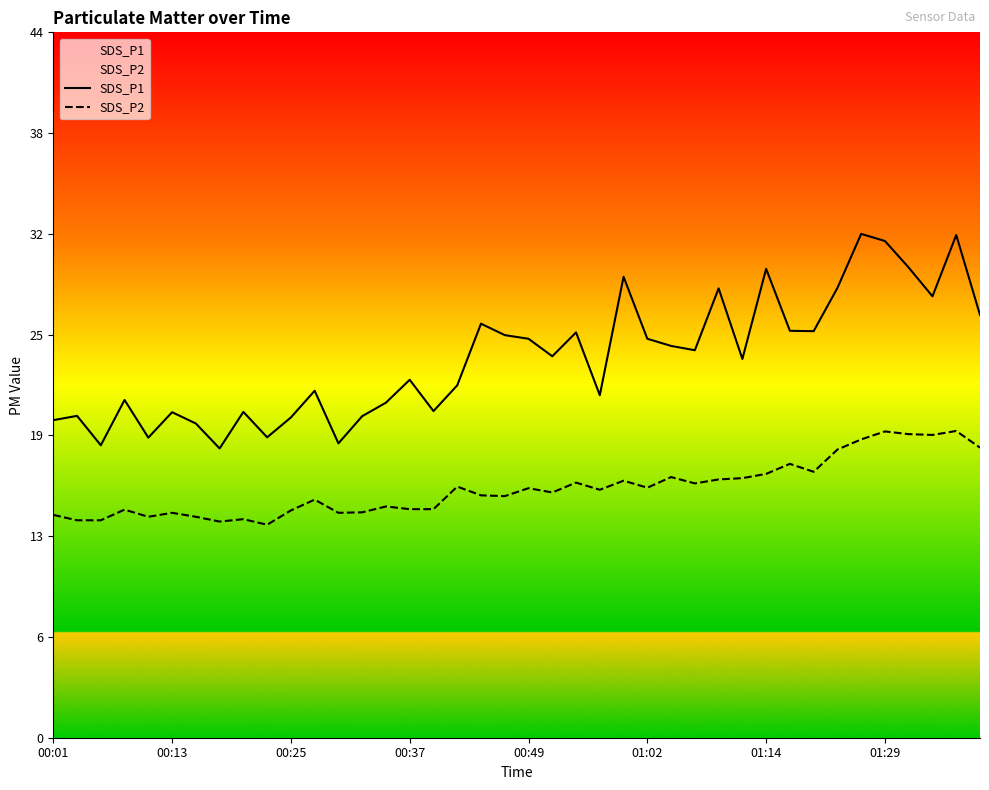

Which series has the largest range (max minus min)?

SDS_P1